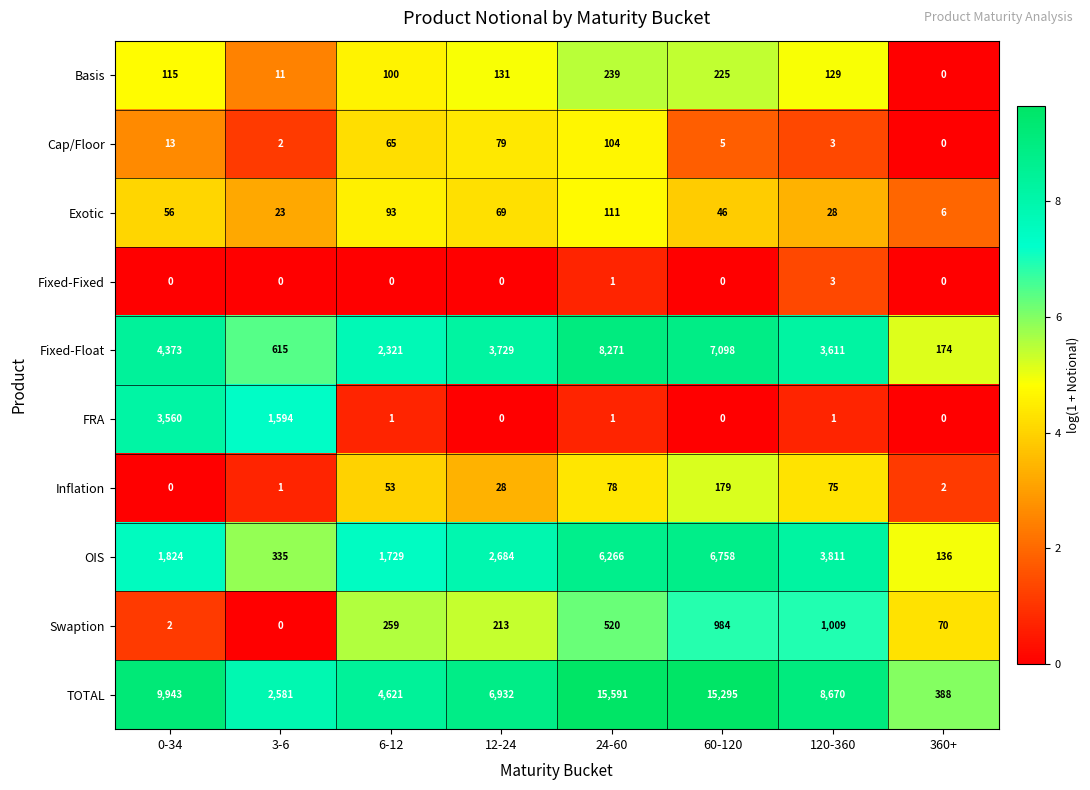

What is the difference between the maximum and minimum values in the Cap/Floor series?

104